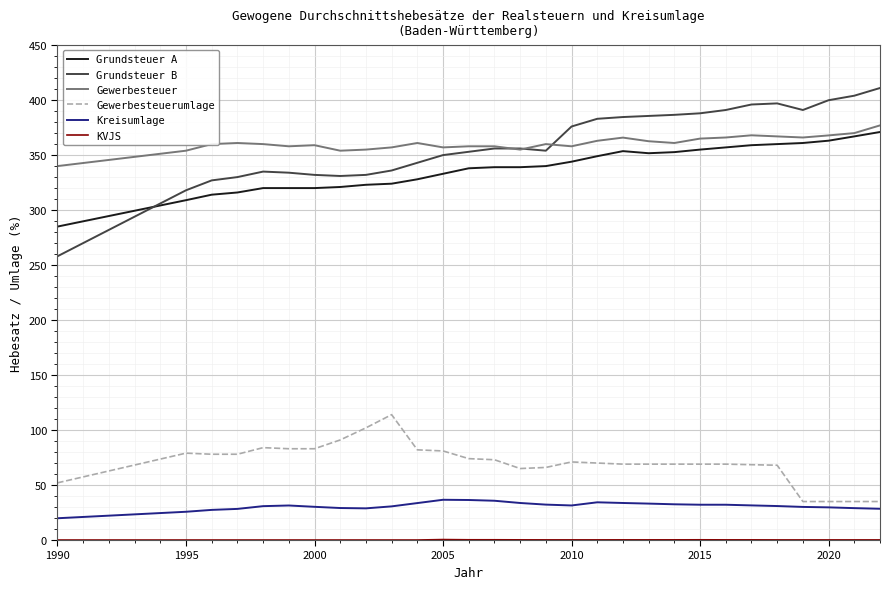

What is the average value of the Gewerbesteuer series?

360.8